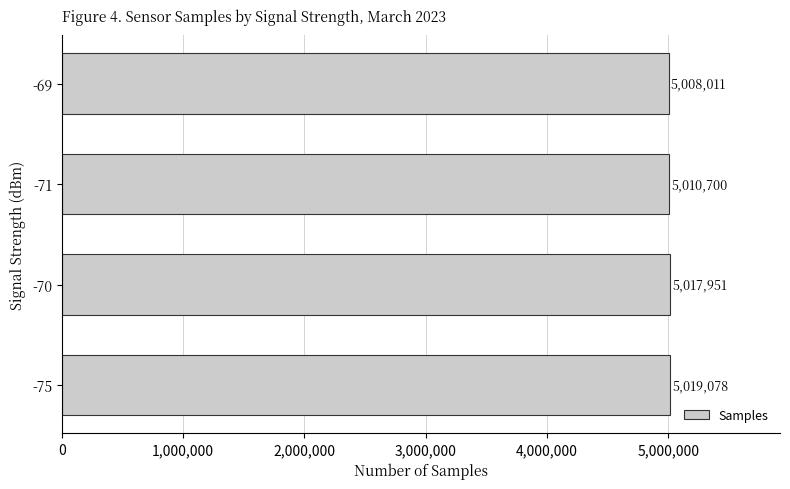

What is the minimum value shown in the chart?

5008011